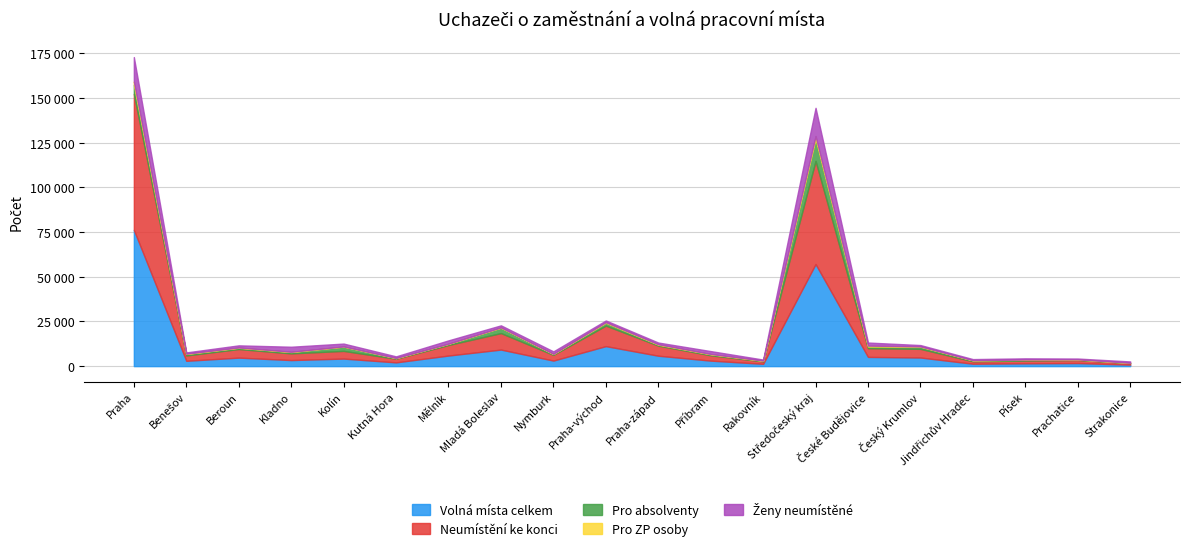

What position from the left is Příbram?

12